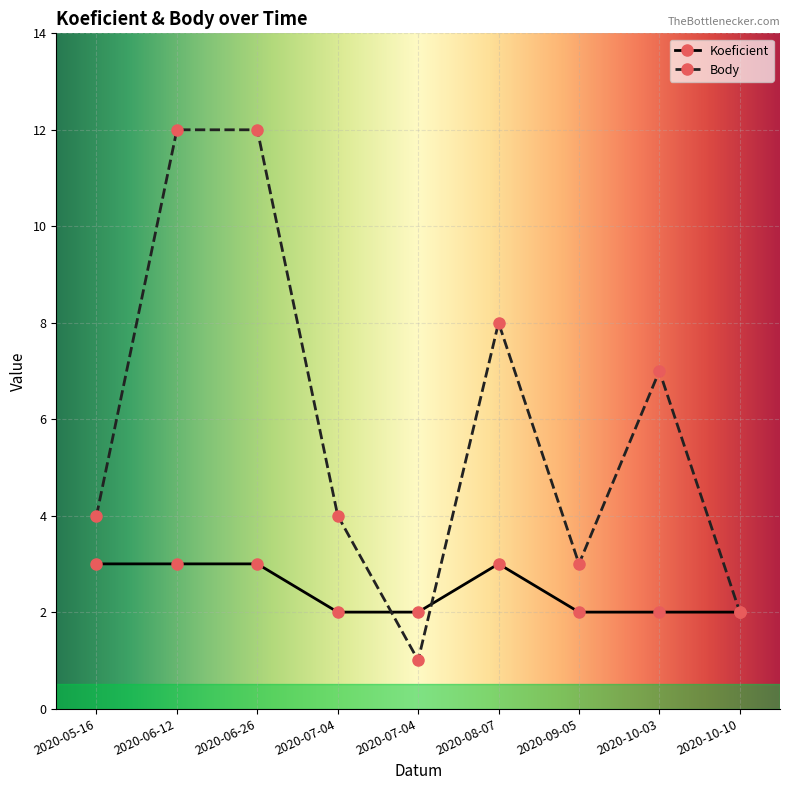

How many lines are shown in the chart?

2